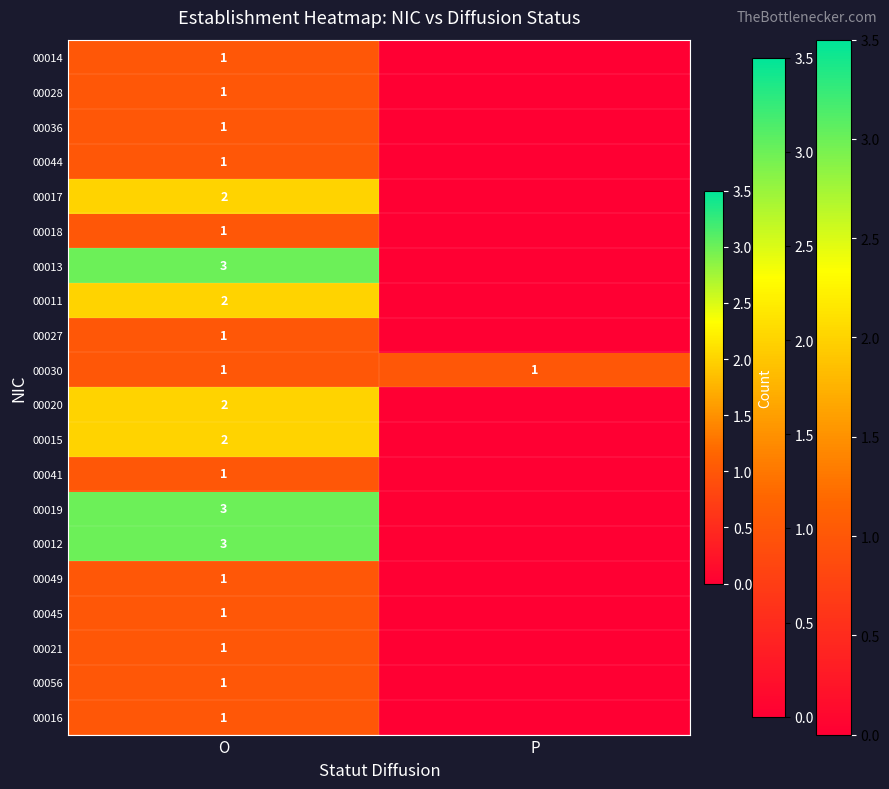

The value of 00014 at O is 1. True or false?

True